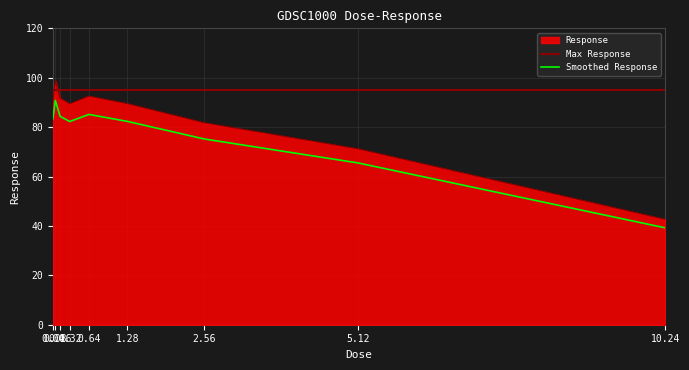

How many values are below 89?

3